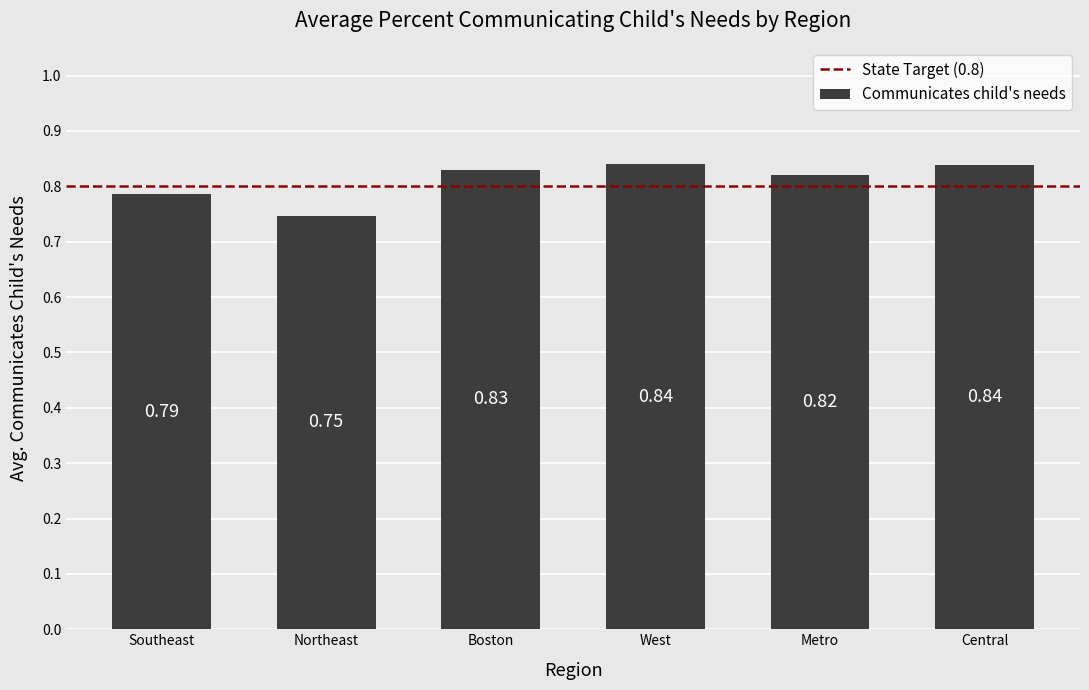

What is the label of the 6th bar from the right?

Southeast